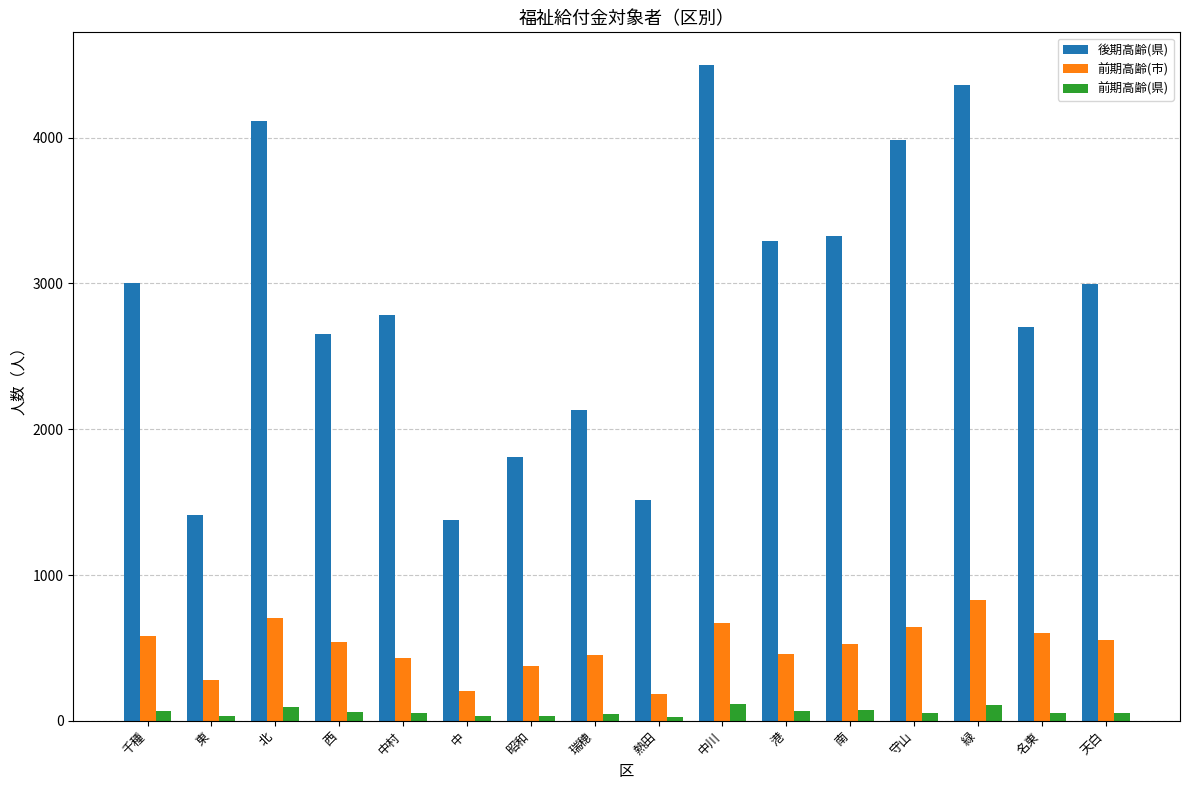

What is the sum of the 前期高齢(県) values at 西 and 守山?

120